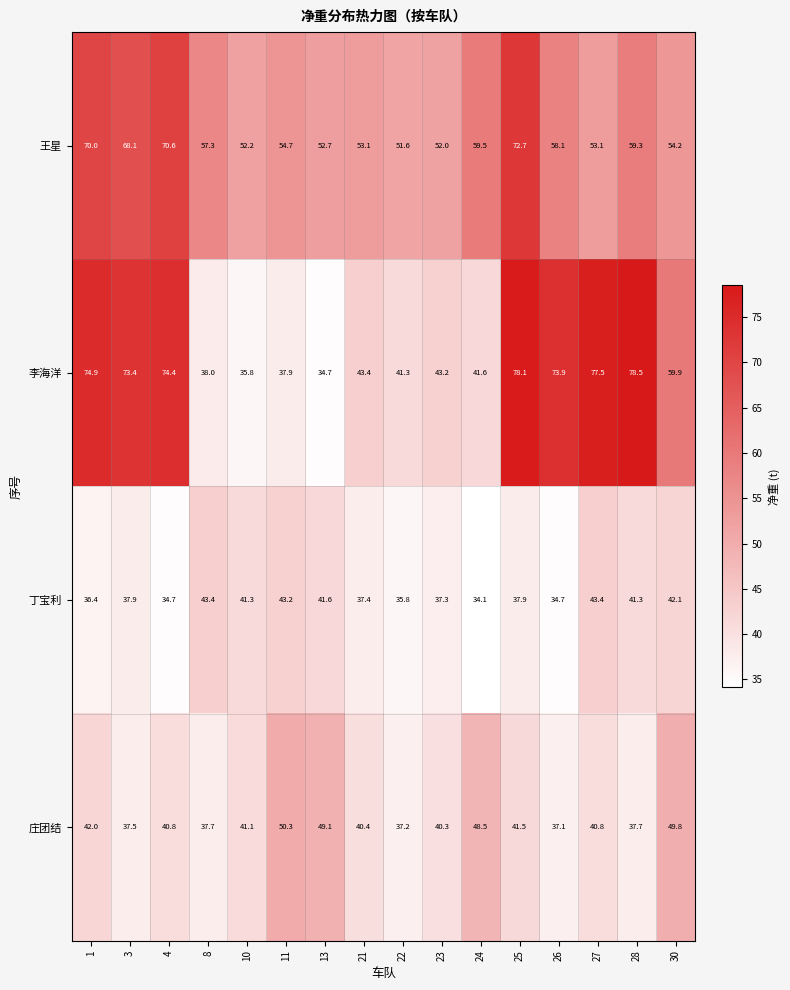

At which category is the sum across all series the highest?

25